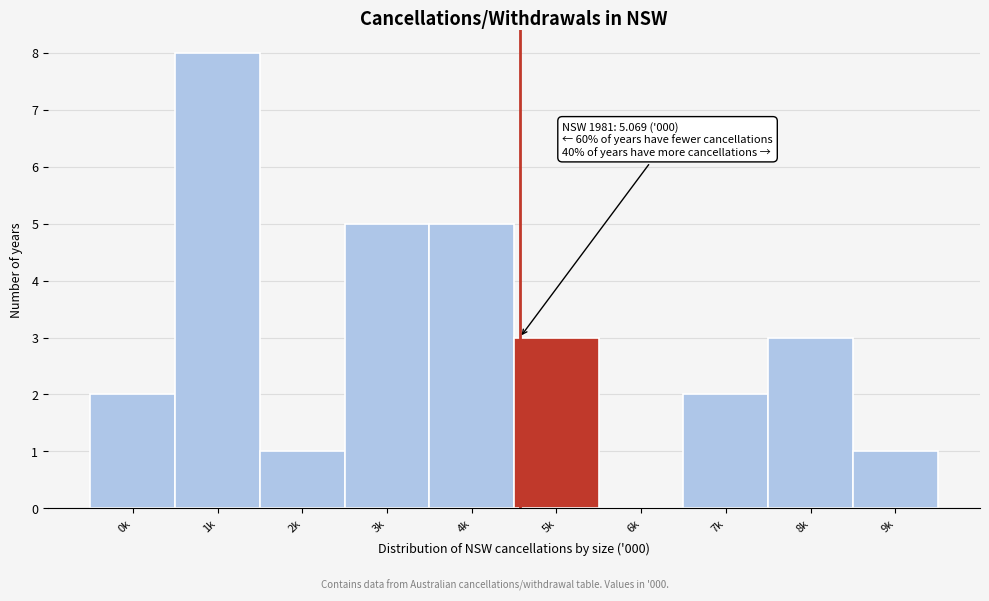

Reading right to left, transcribe all the data shown in this chart.

9k=1	8k=3	7k=2	6k=0	5k=3	4k=5	3k=5	2k=1	1k=8	0k=2